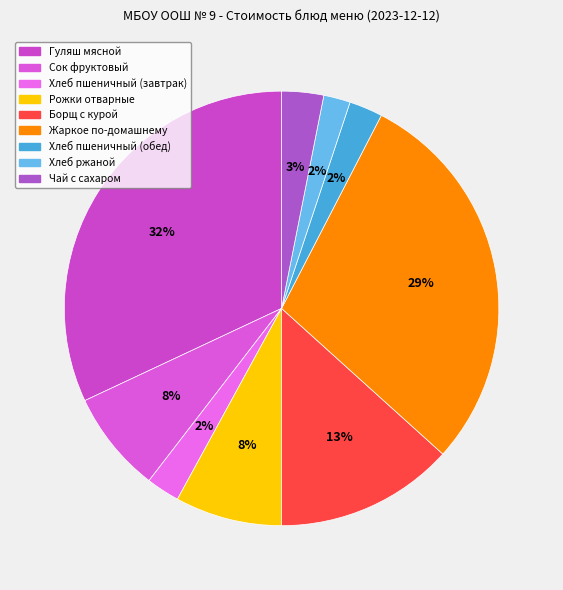

Which category has the smallest portion of the pie?

Хлеб ржаной